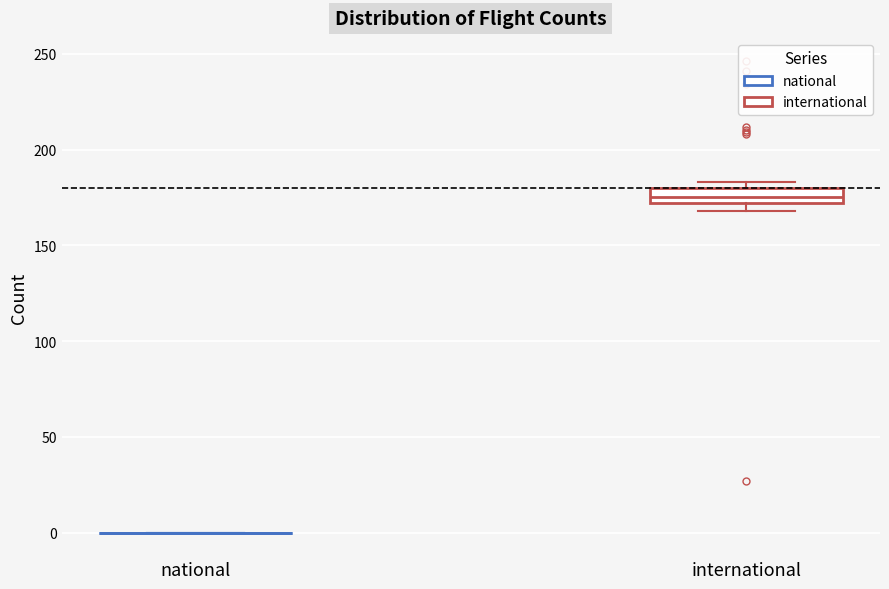

Where is the lower edge of the box for international on the y-axis? The values are not printed on the chart, so give them approximately, as read against the axis.

170